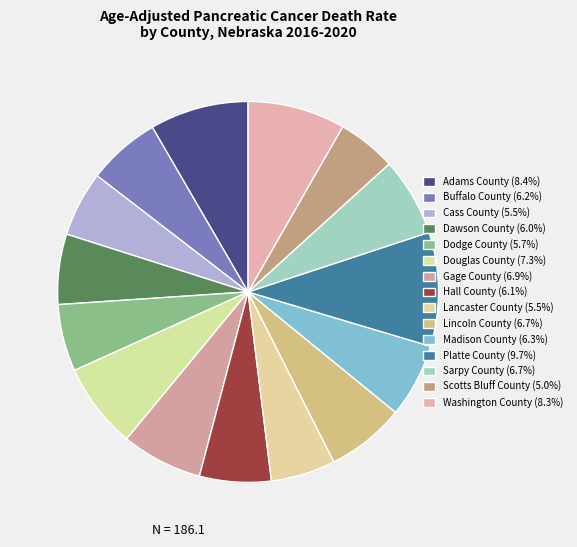

How many segments does this pie chart have?

15